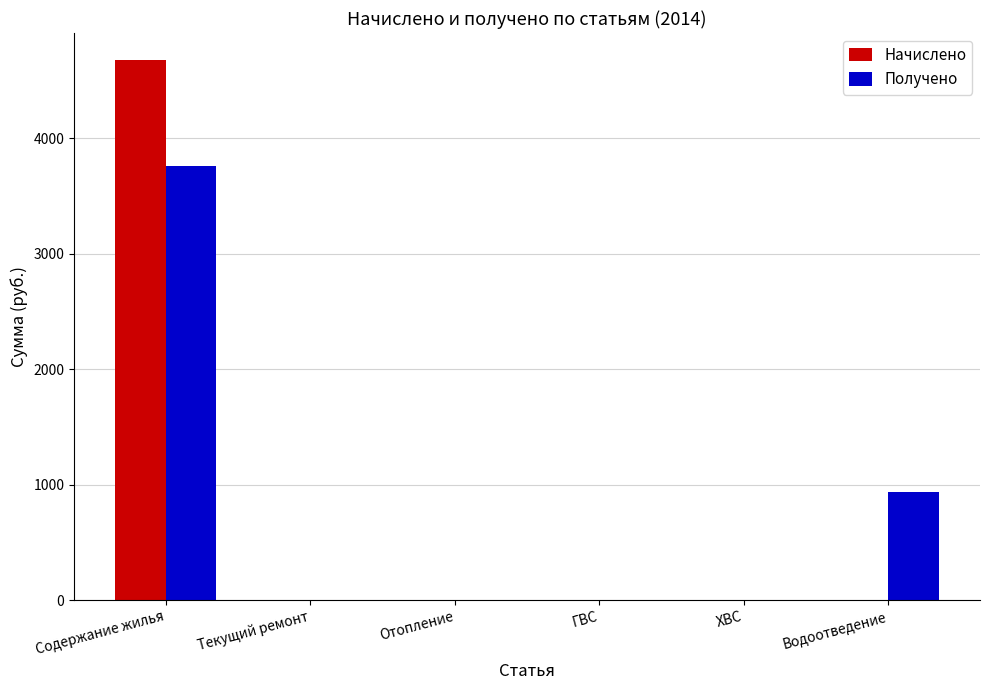

The value of Начислено at Содержание жилья is 4679.9. True or false?

True